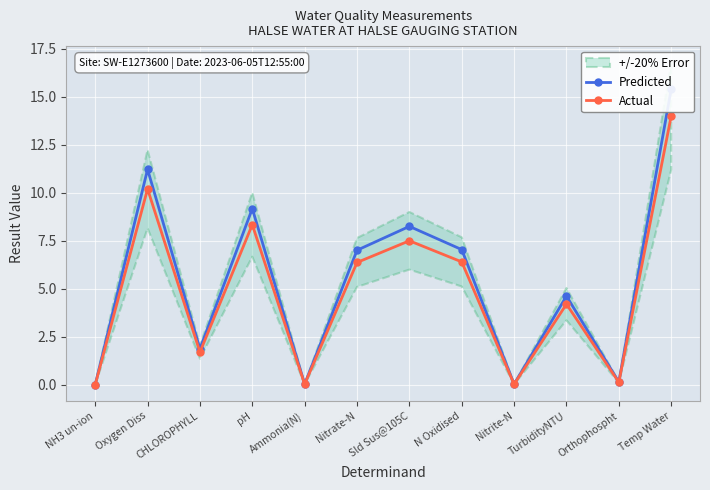

What is the sum of the Predicted values at Temp Water and Orthophospht?

15.5